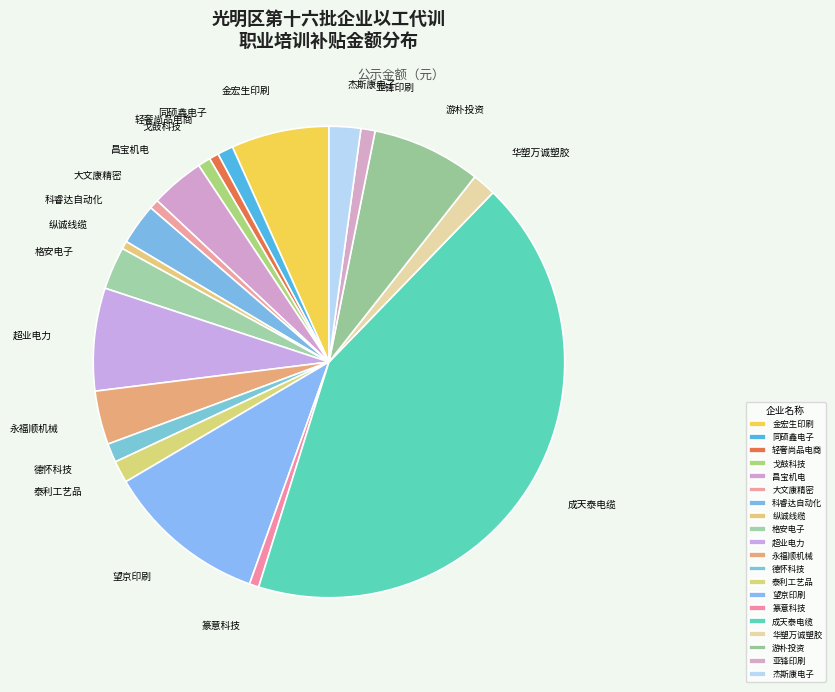

True or false: 游朴投资 accounts for 19% of the total.

False